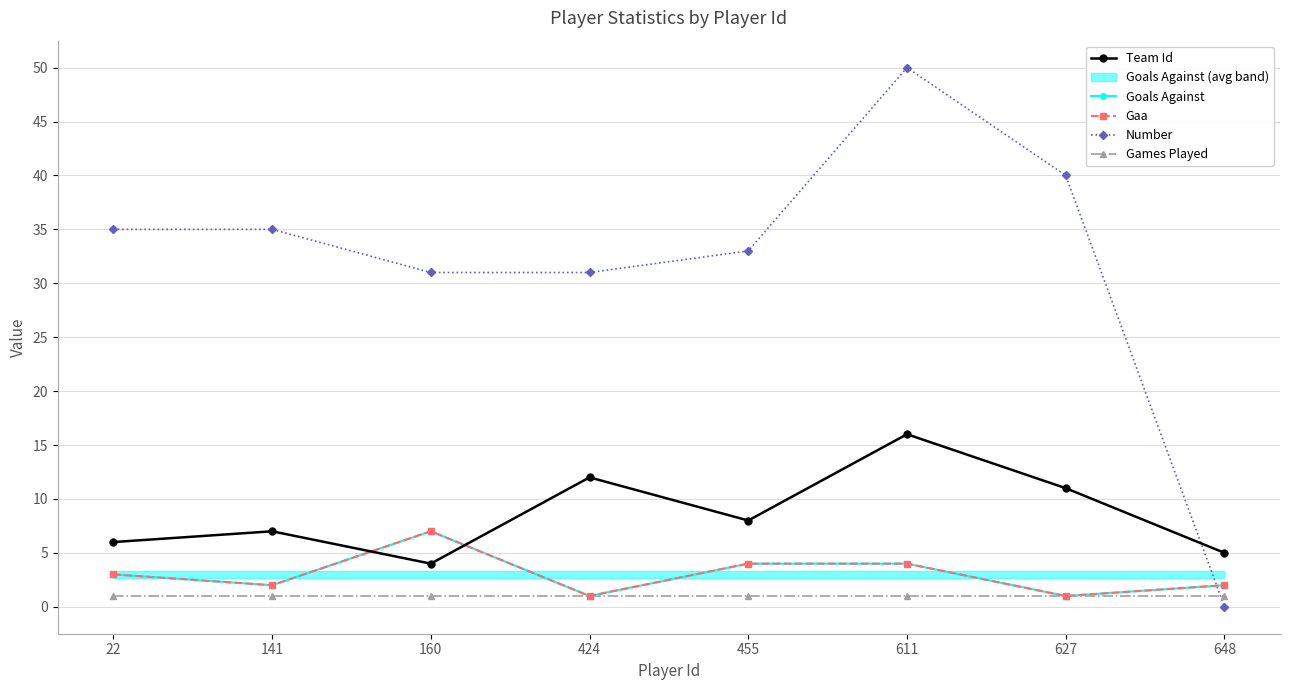

True or false: Goals Against has a value of 4 at 611.

True